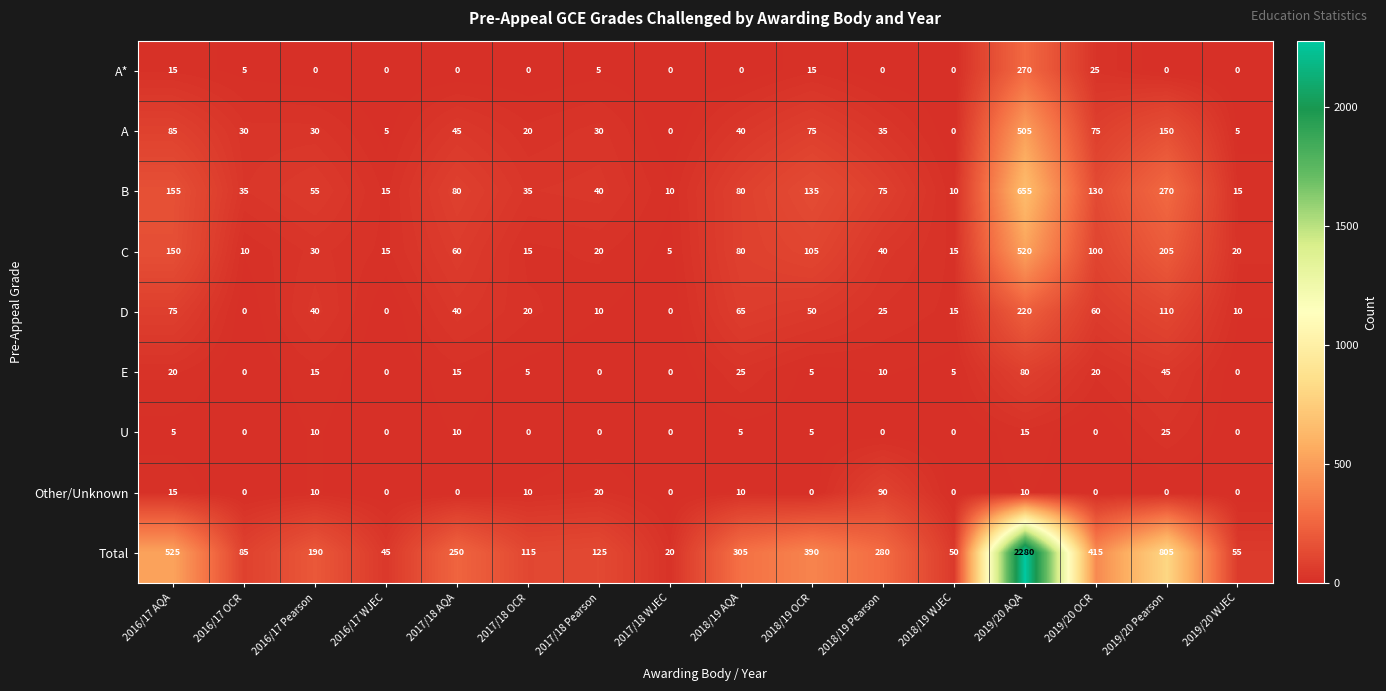

Which category has the highest value across all series?

2019/20 AQA